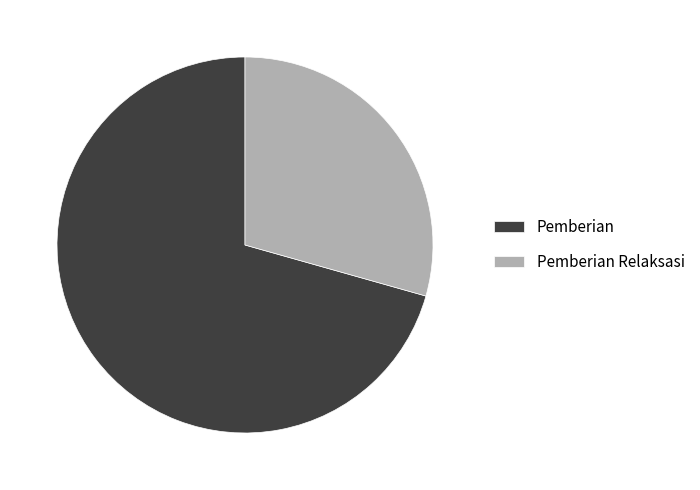

Is it true that Pemberian is 62% of the pie?

False